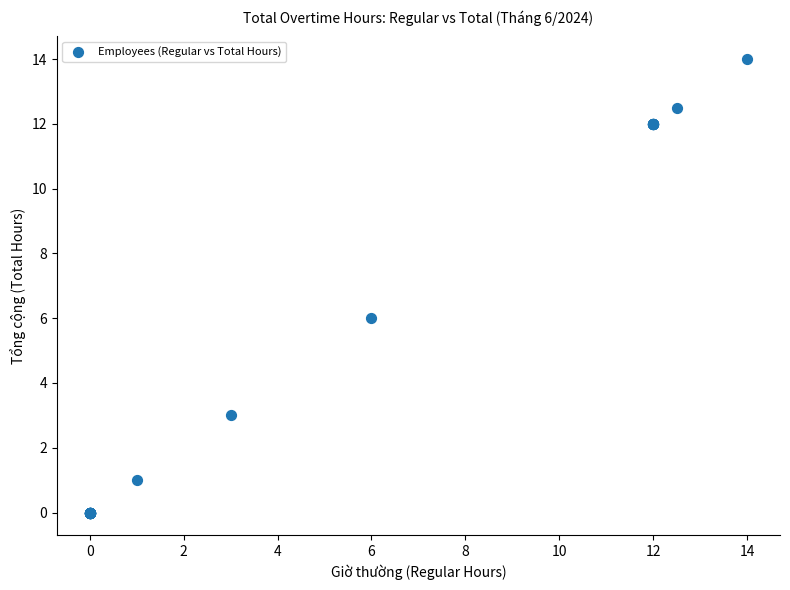

What Y value in the scatter plot is closest to 7?

6.0